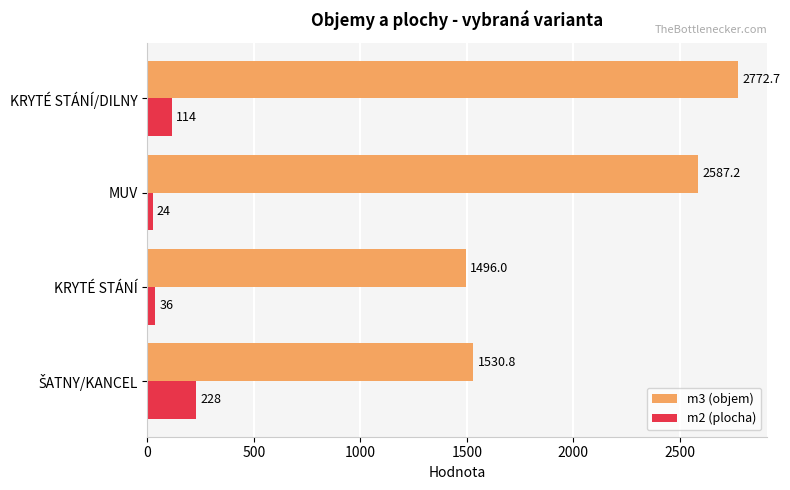

The value of m2 (plocha) at KRYTÉ STÁNÍ is 36.0. True or false?

True